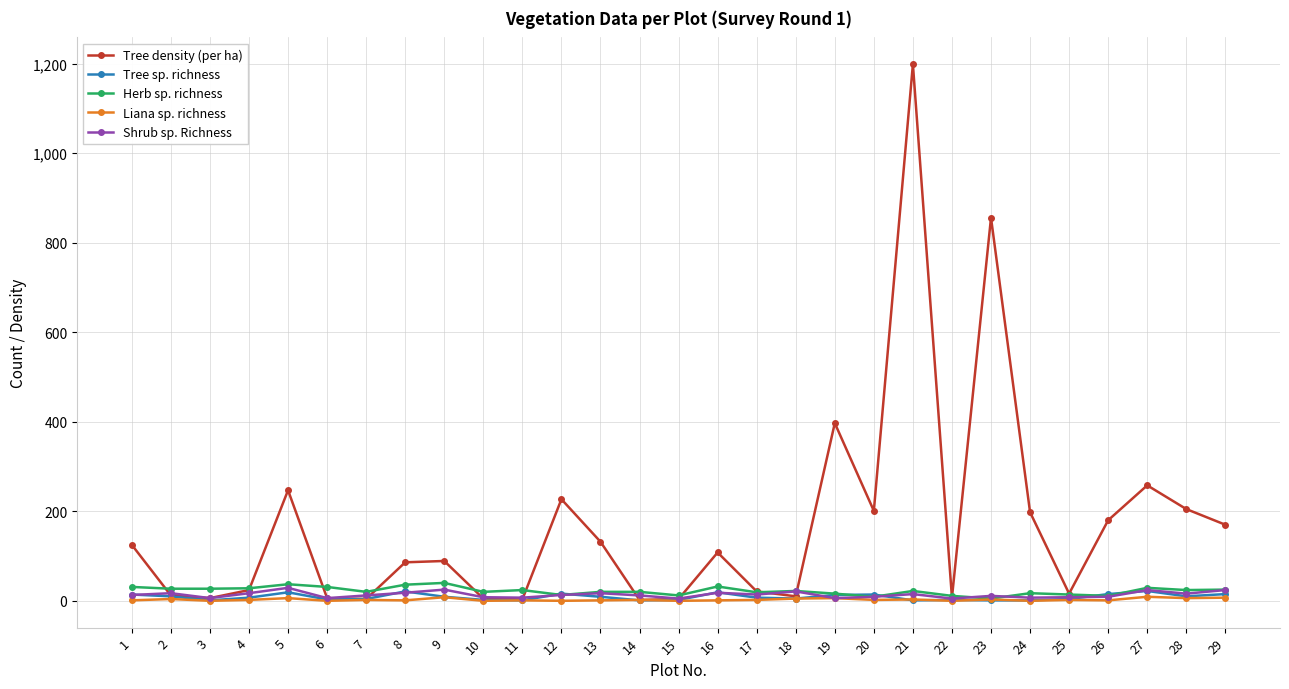

At which category is the sum across all series the highest?

21